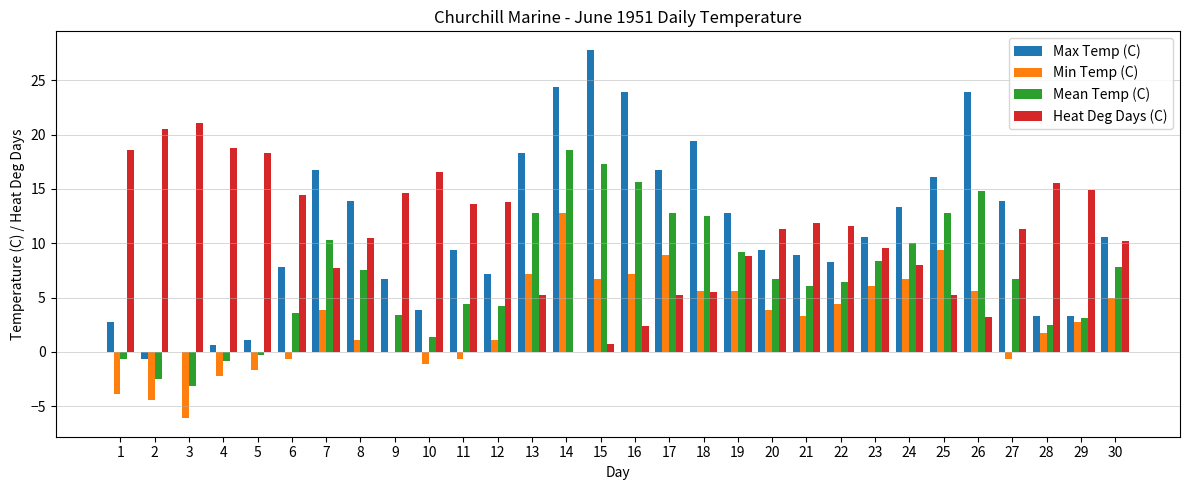

At which category does the chart reach its peak across all series?

15